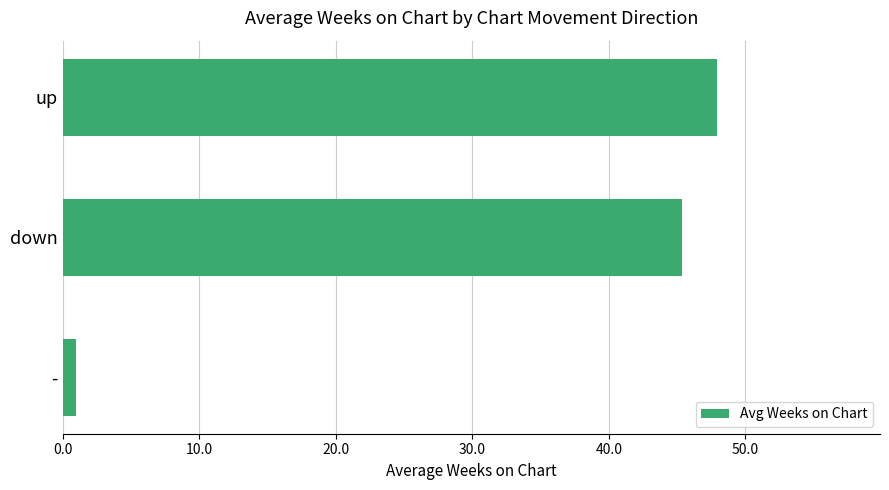

What is the approximate value at up?

47.9